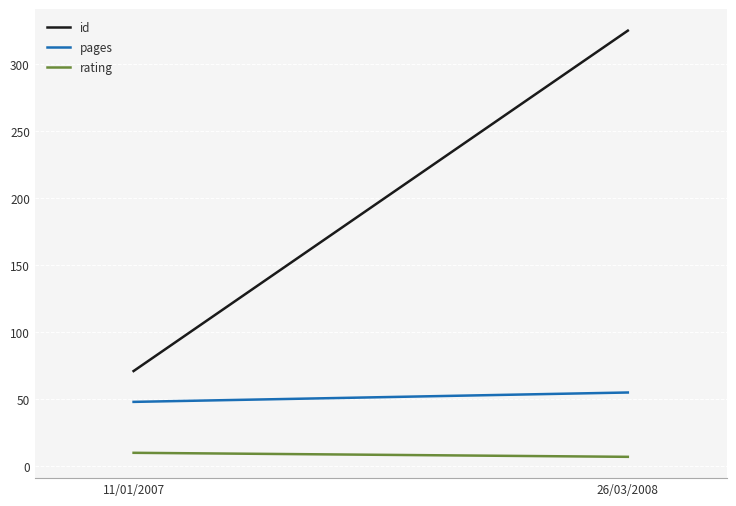

What is the minimum value for rating?

7